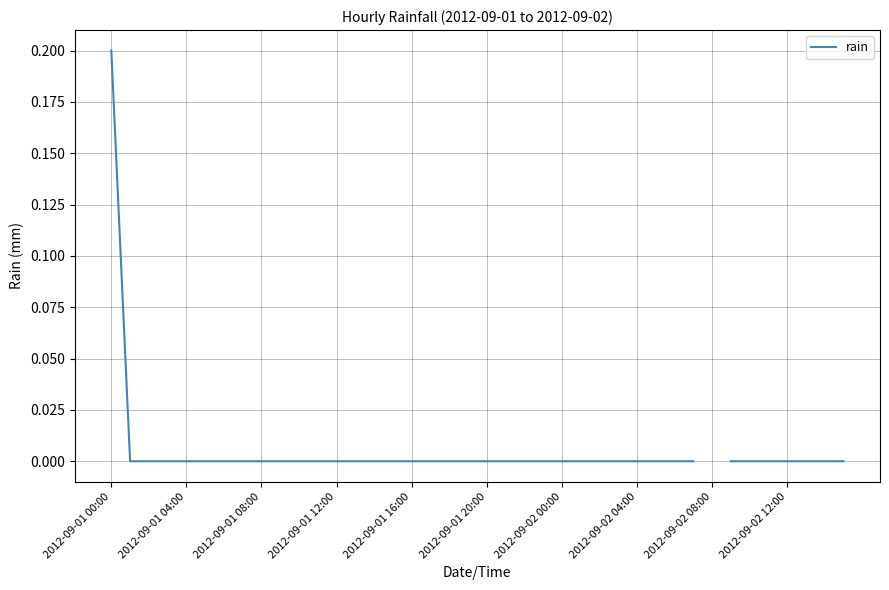

What is the label of the 29th point from the right?

11